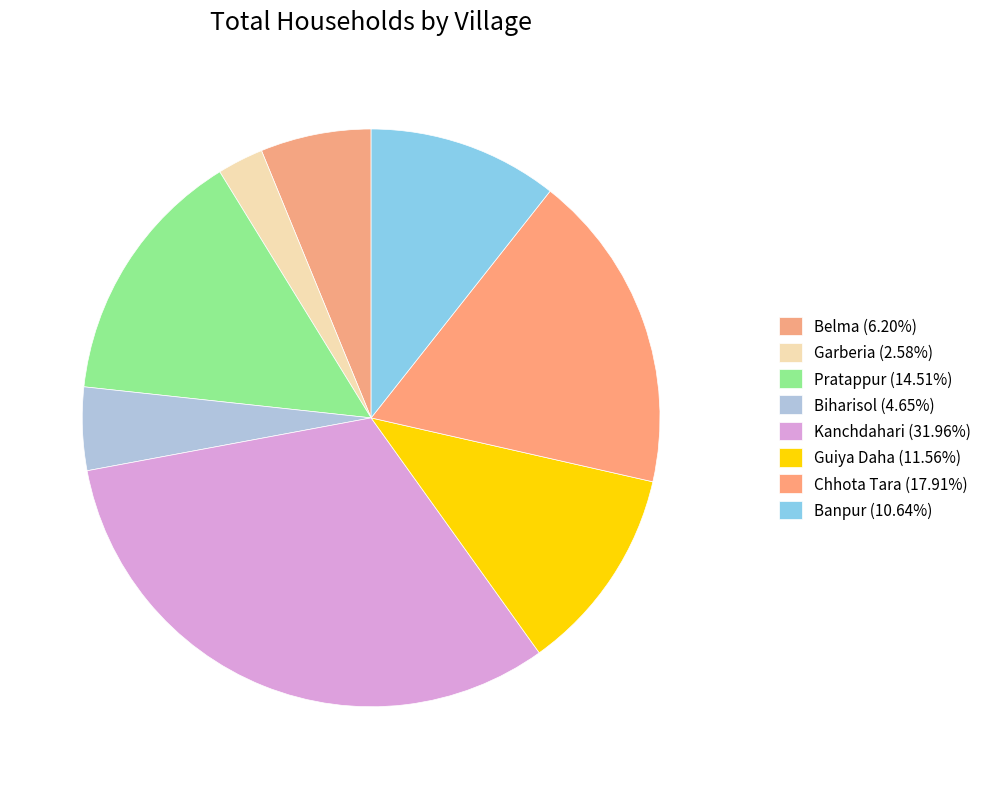

To the nearest percent, what portion does Belma represent?

6%